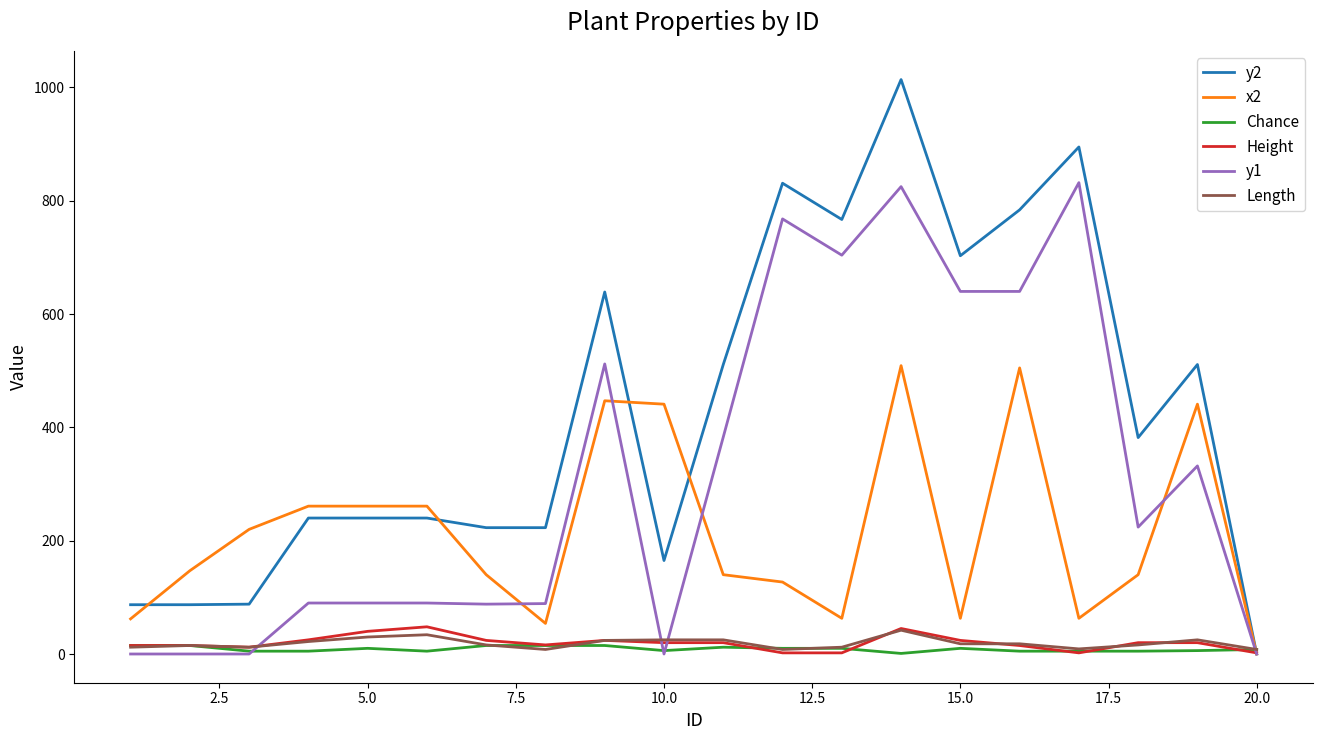

What is the highest value of the Length series?

42